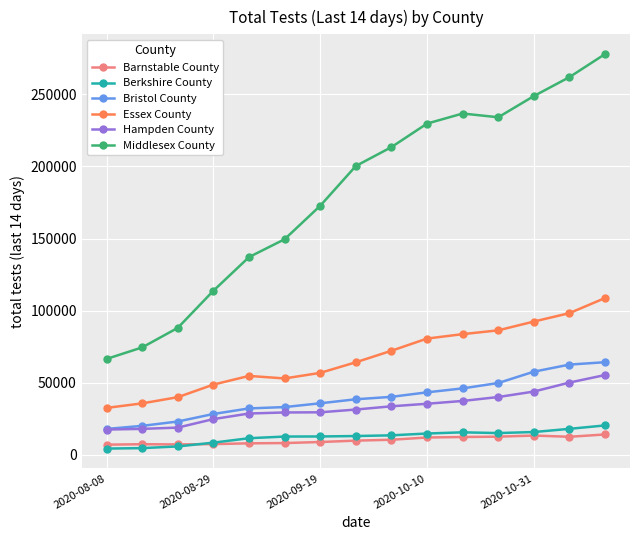

True or false: Middlesex County has more than 2 interior local peaks.

False